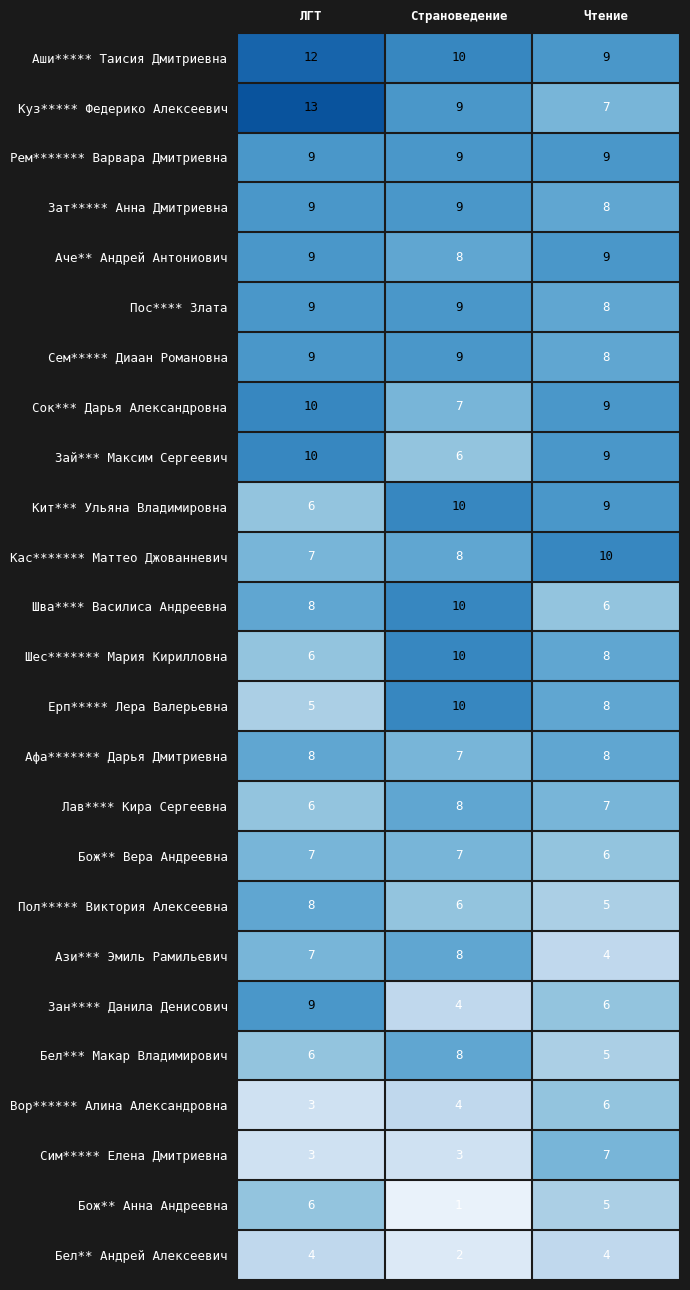

What is the sum of all Пос**** Злата values?

26